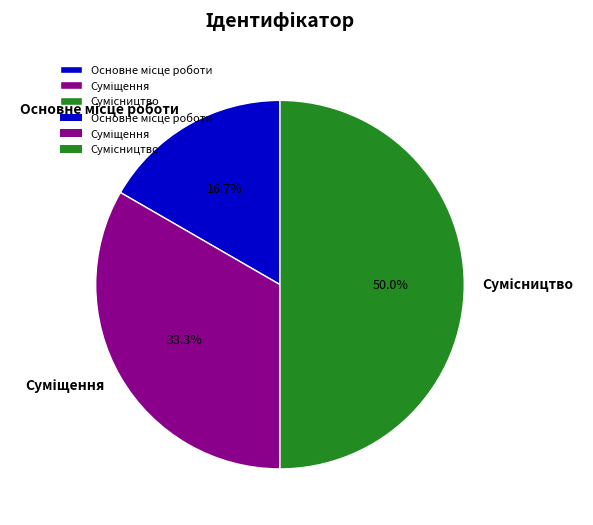

What percentage is the Сумісництво slice, to the nearest percent?

50%